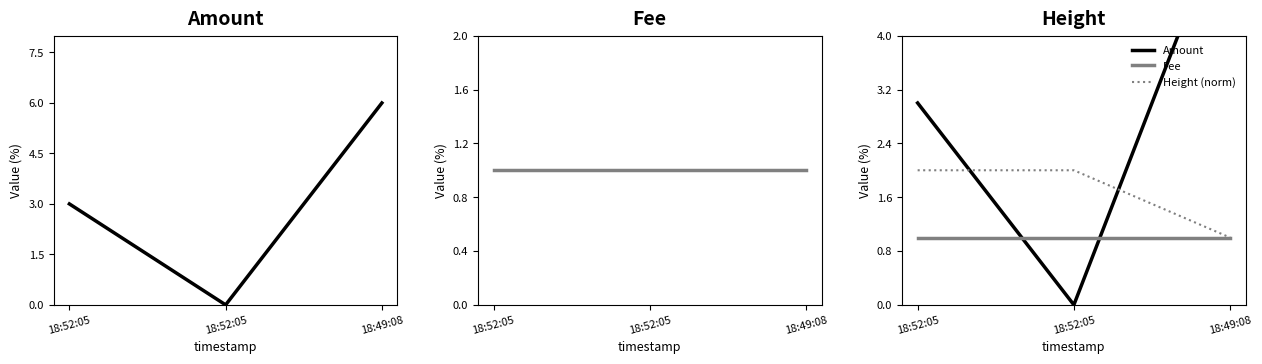

Is the value of Amount at 18:49:08 greater than the value of Fee at 18:52:05?

Yes